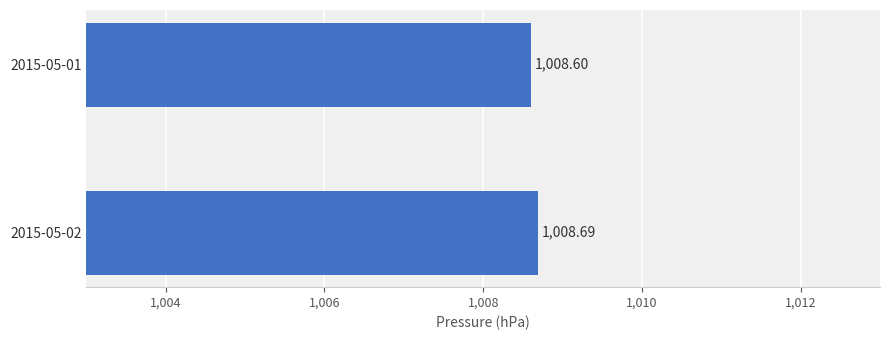

Approximately how many times larger is the value at 2015-05-02 compared to 2015-05-01?

1.0